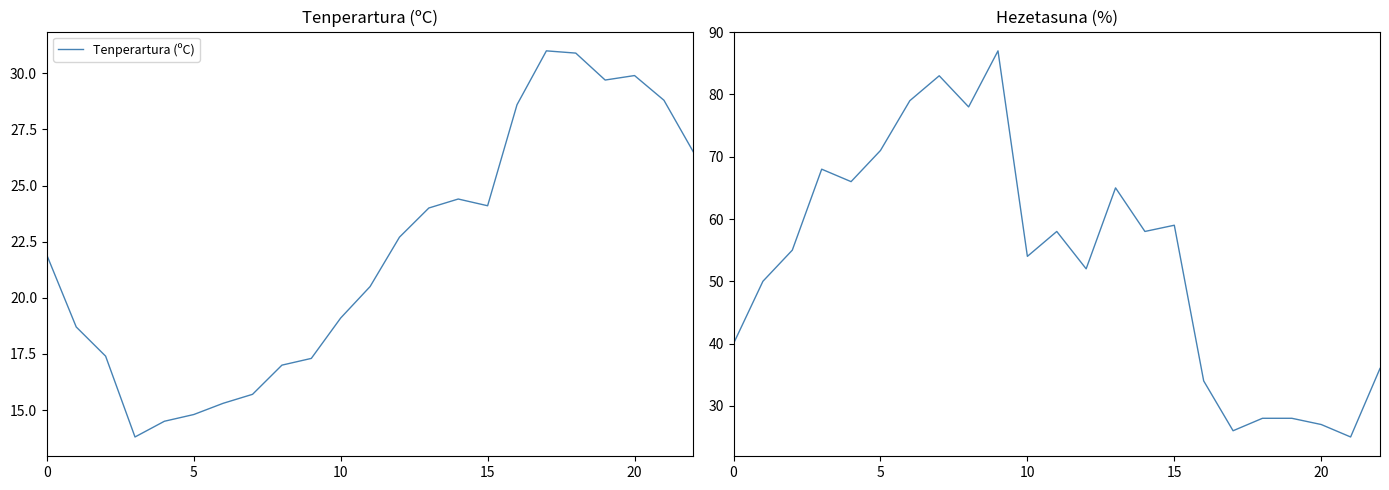

In Hezetasuna (%), how many points are higher than both neighbors (excluding endpoints)?

6